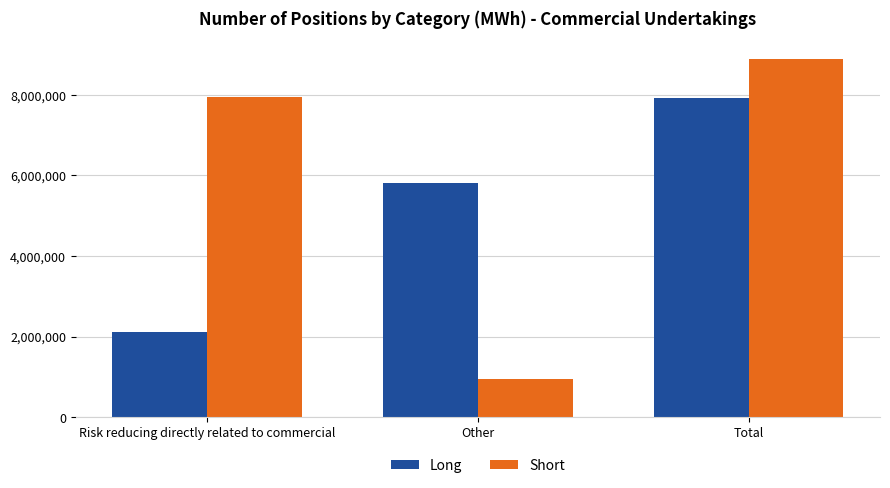

Reading left to right, transcribe all the data shown in this chart.

Long: Risk reducing directly related to commercial=2106458	Other=5804493	Total=7910951
Short: Risk reducing directly related to commercial=7945722	Other=950666	Total=8896388